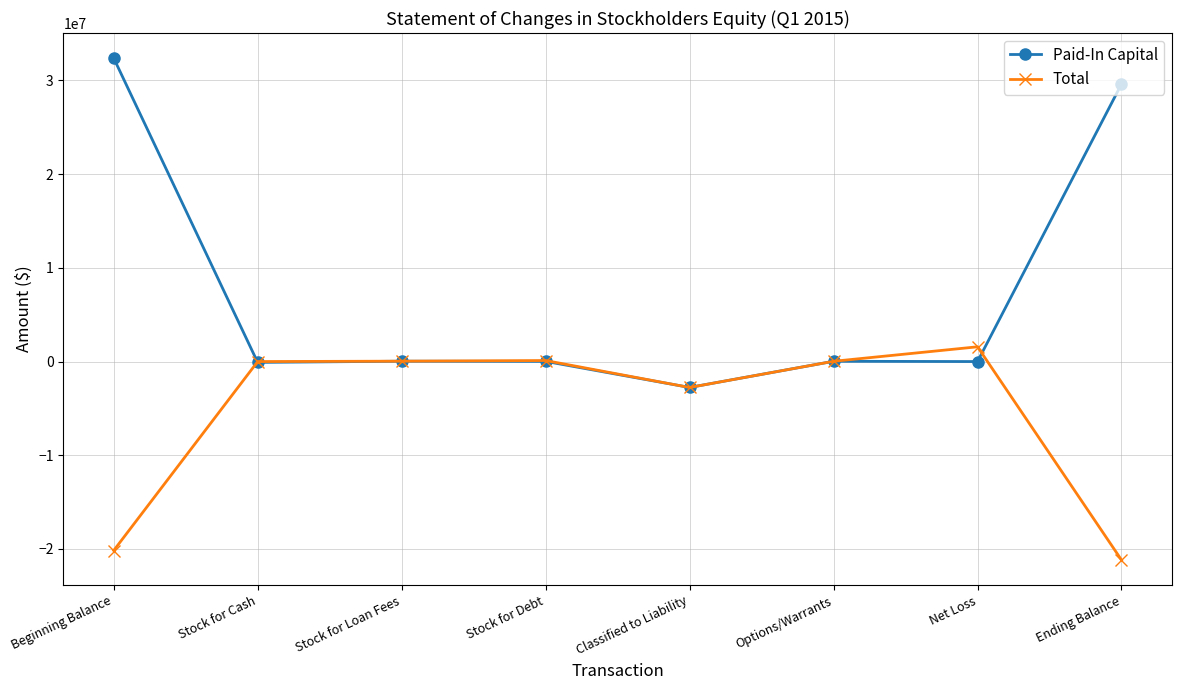

Read the Total value at Ending Balance.

-21172704